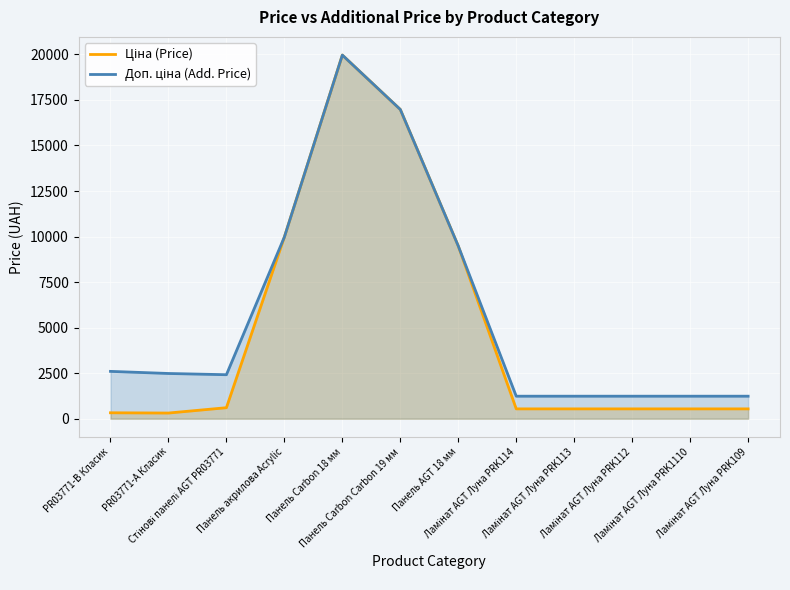

Which series has the largest total across all categories?

Доп. ціна (Add. Price)